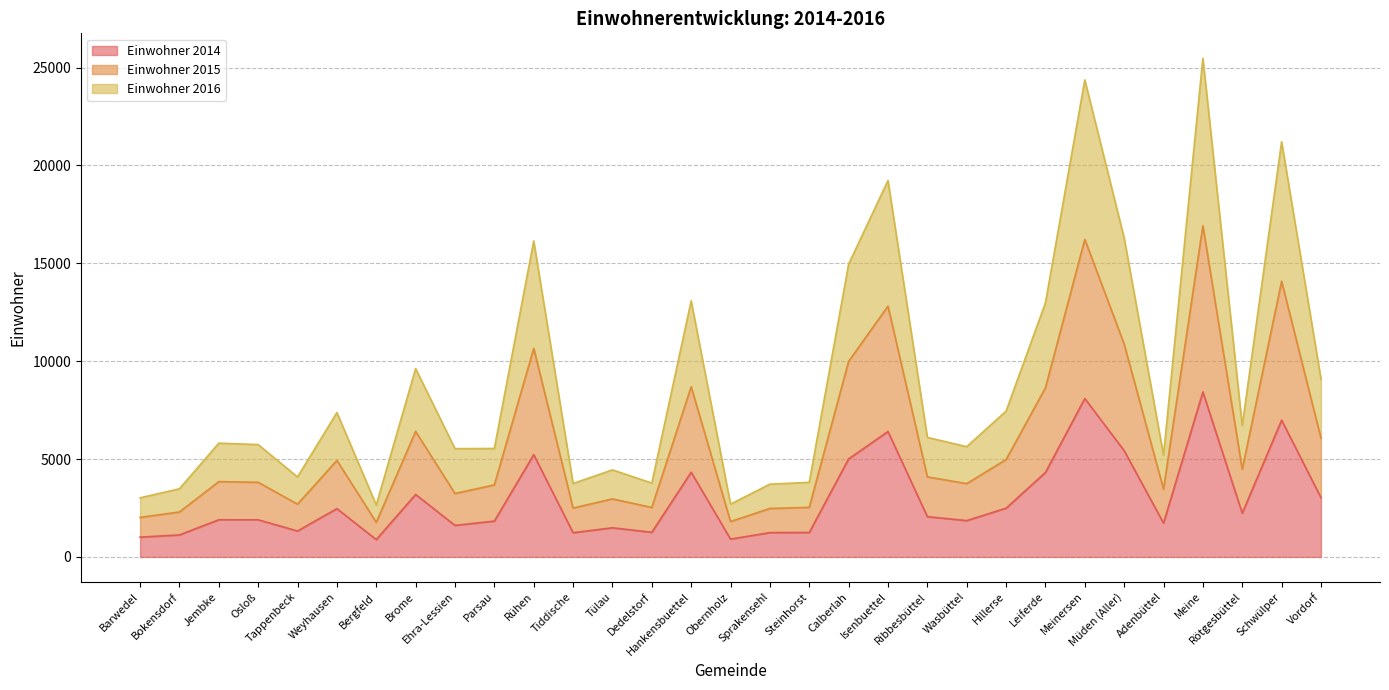

What position from the right is Sprakensehl?

15